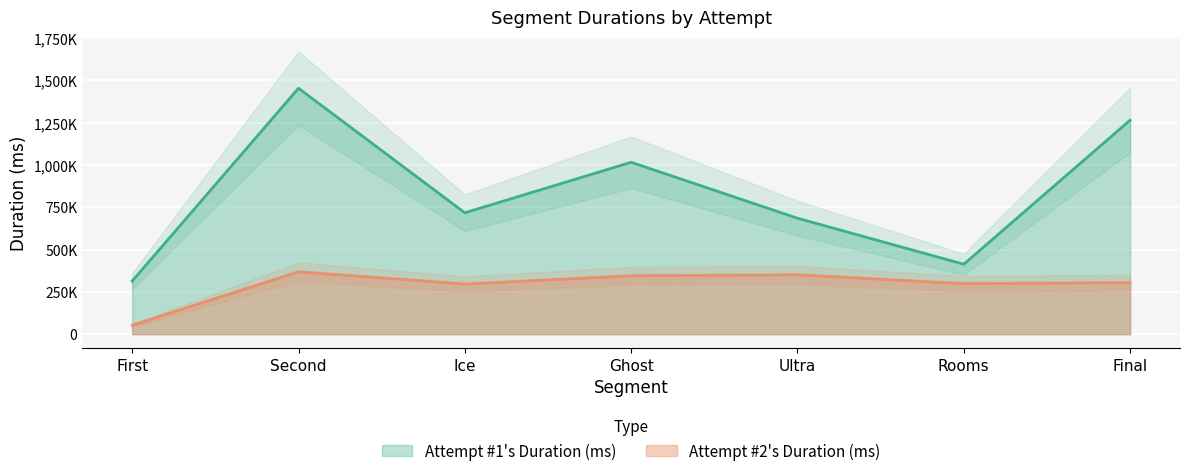

Rank the categories by Attempt #1's Duration (ms) value from lowest to highest.

First, Rooms, Ultra, Ice, Ghost, Final, Second